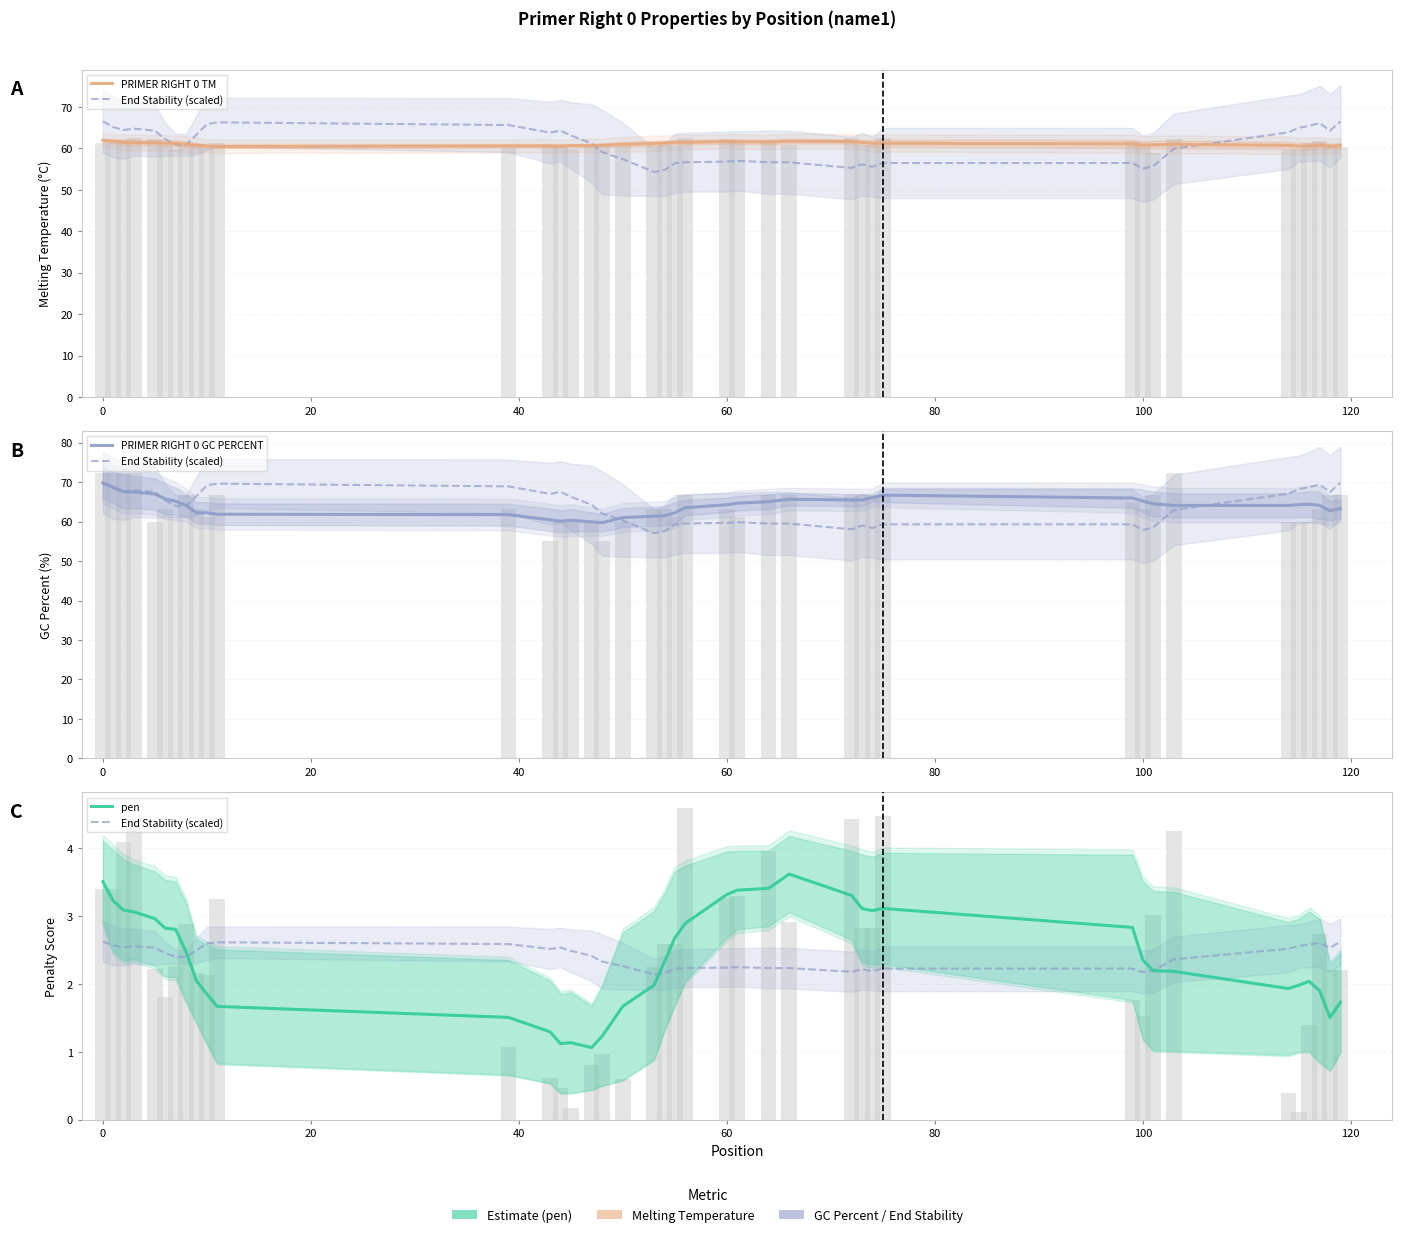

Does the chart contain stacked bars?

No